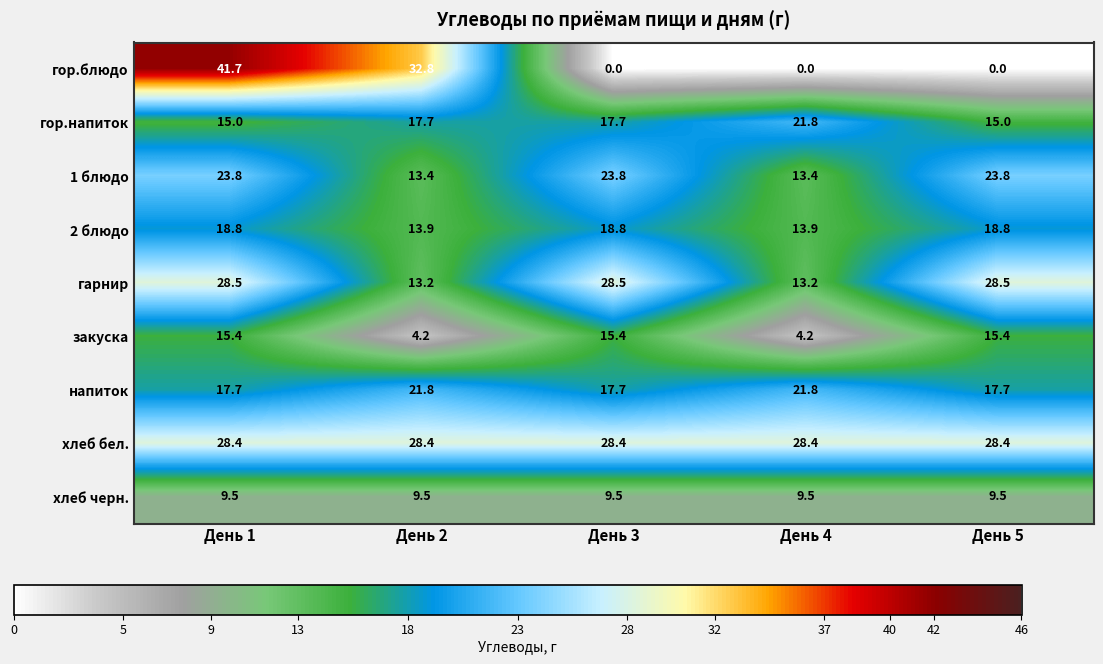

Read the хлеб бел. value at День 3.

28.4